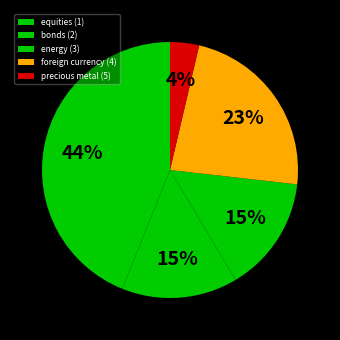

How many slices are in this pie chart?

5